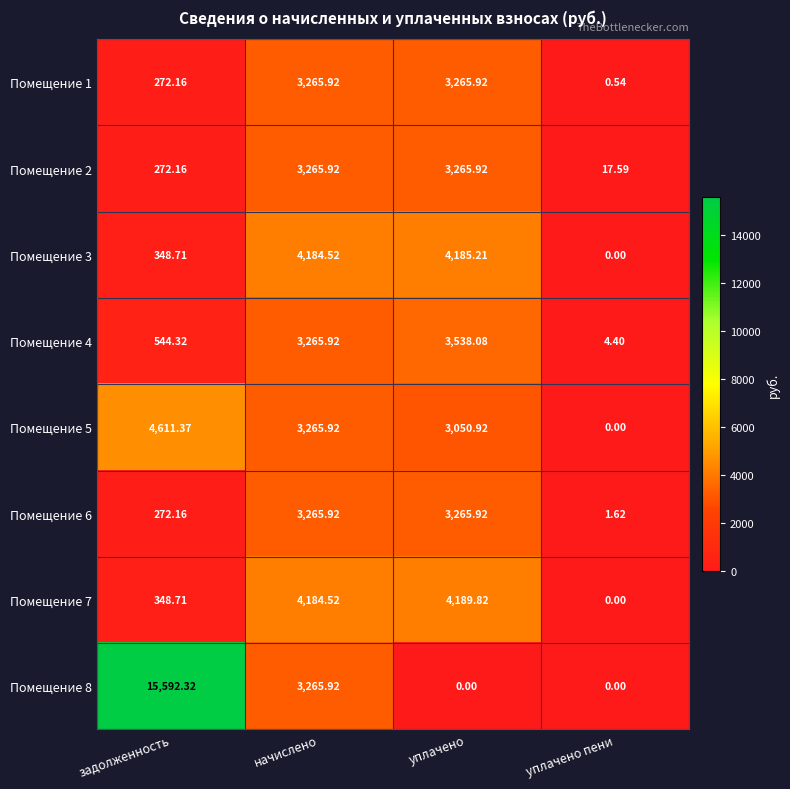

At which category does the chart reach its peak across all series?

задолженность